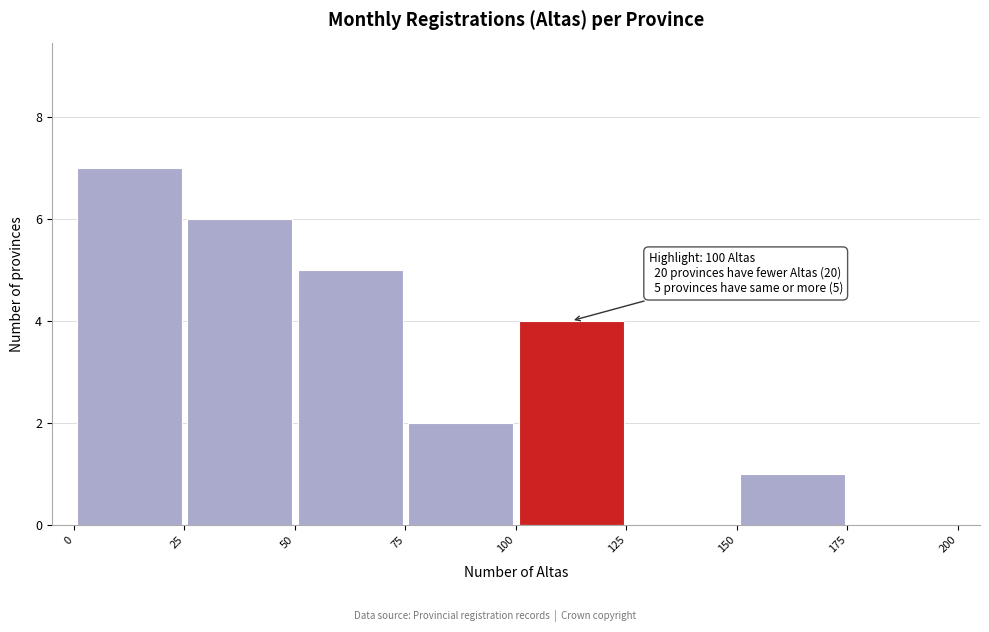

Which range on the x-axis has the tallest bar?

0 to 25